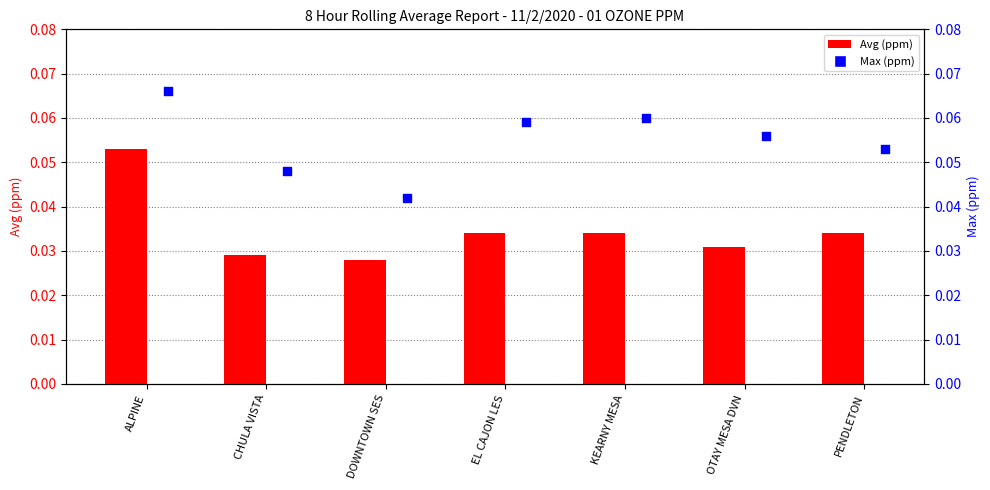

Is the value of Avg at CHULA VISTA greater than the value of Max at ALPINE?

No